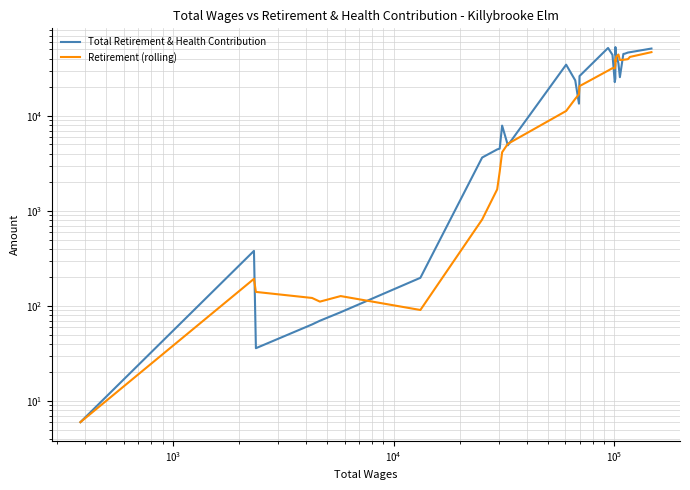

What is the maximum value for Total Retirement & Health Contribution?

52900.0